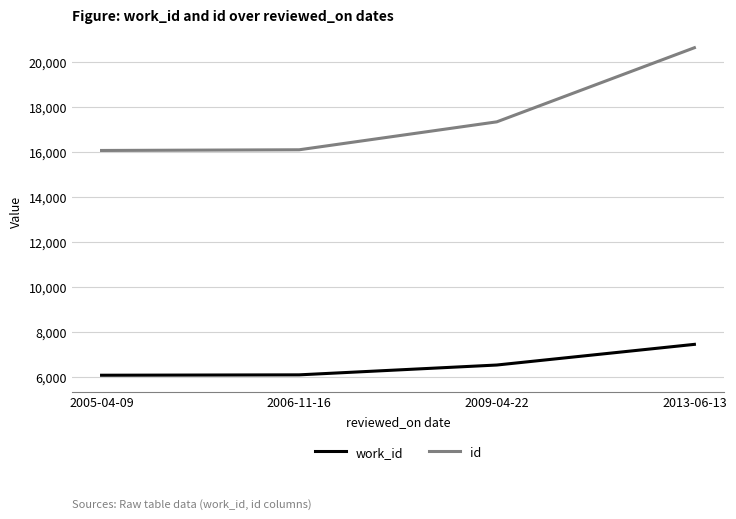

The work_id series shows 10817 at 2006-11-16. True or false?

False